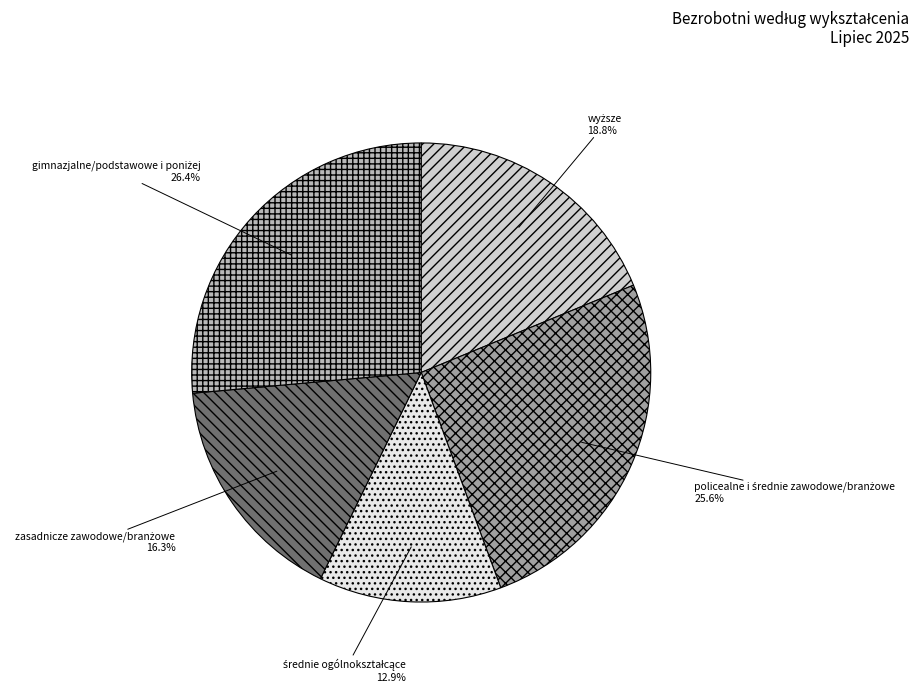

Does any single category account for the majority?

No